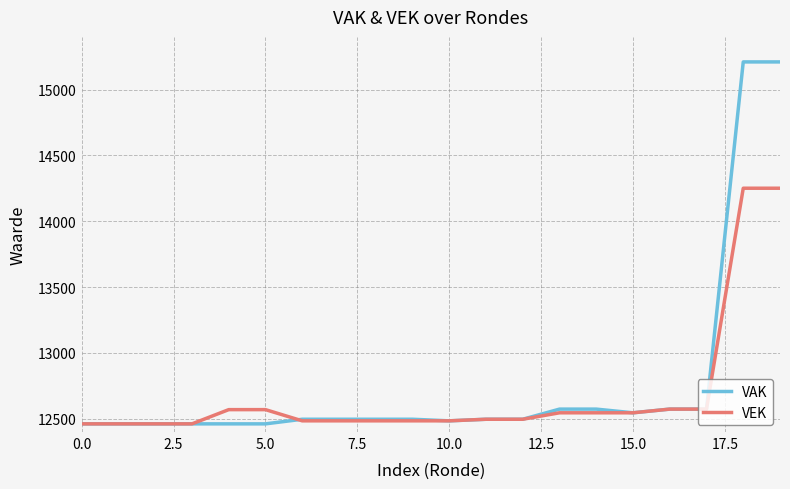

What is the lowest value of the VEK series?

12462